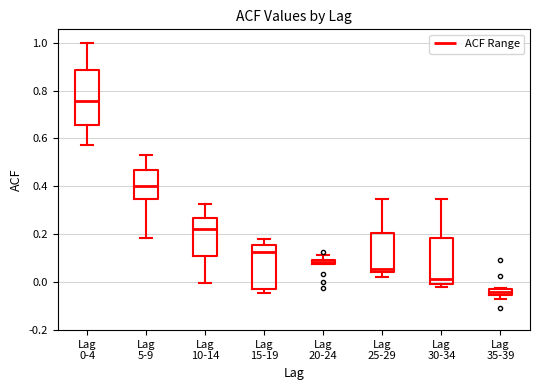

Which box's median line is the lowest?

Lag 35-39